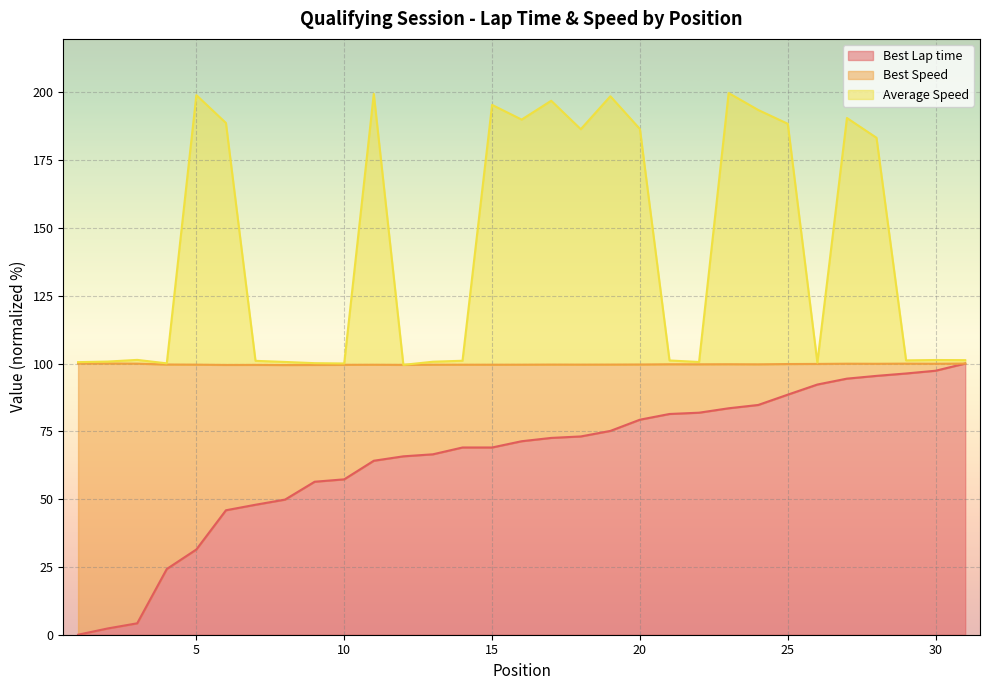

Between 5 and 13, which series saw the biggest shift?

Average Speed